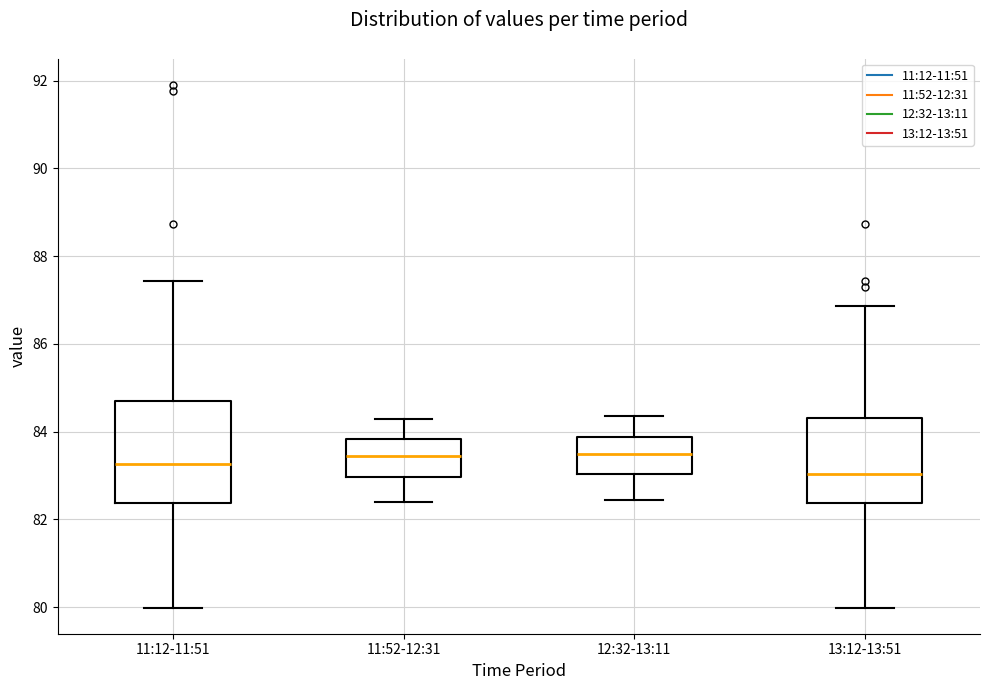

Which box is the tallest, from its lower edge to its upper edge?

11:12-11:51